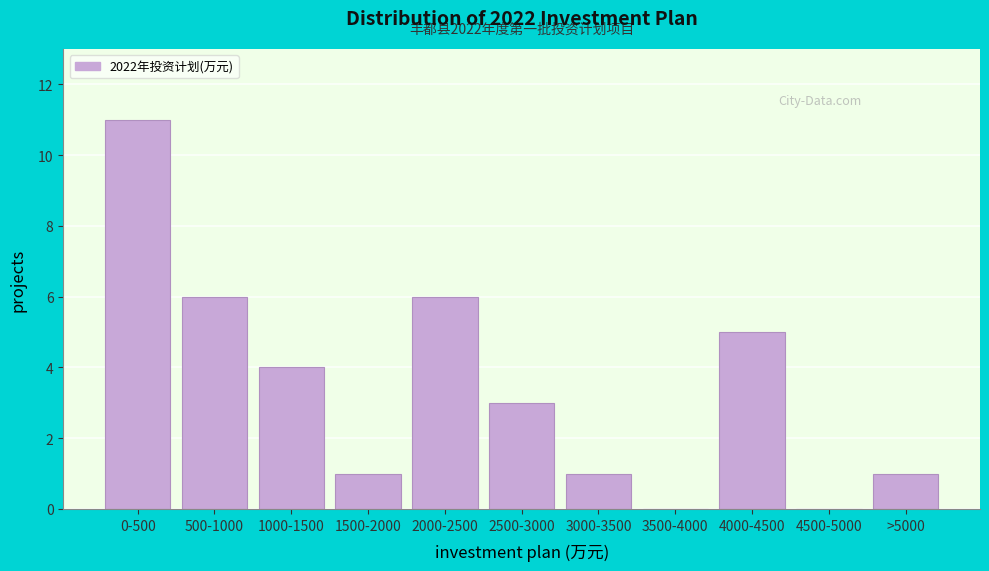

Reading right to left, what are all the values shown in this chart?

>5000=1	4500-5000=0	4000-4500=5	3500-4000=0	3000-3500=1	2500-3000=3	2000-2500=6	1500-2000=1	1000-1500=4	500-1000=6	0-500=11